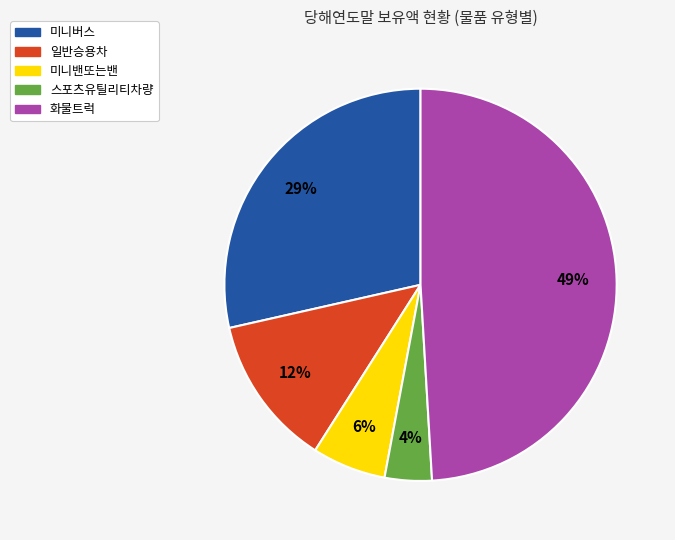

Combined, do 스포츠유틸리티차량 and 미니밴또는밴 account for over 50%?

No